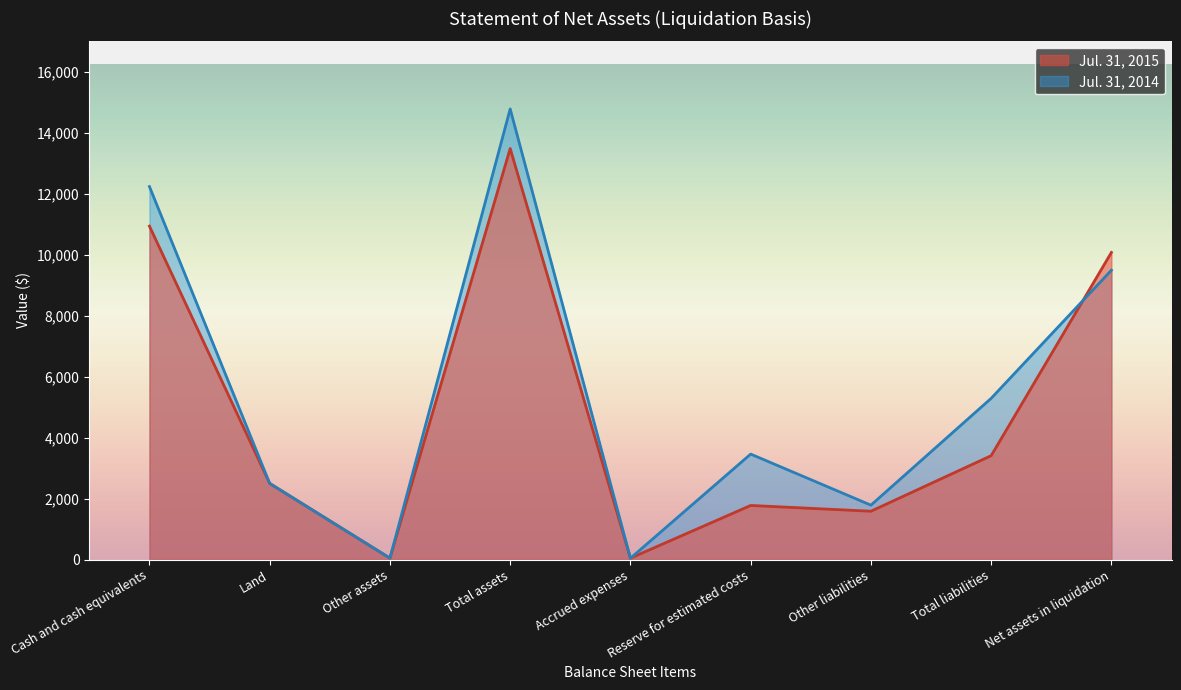

Is it true that Jul. 31, 2014 equals 1709 at Land?

False